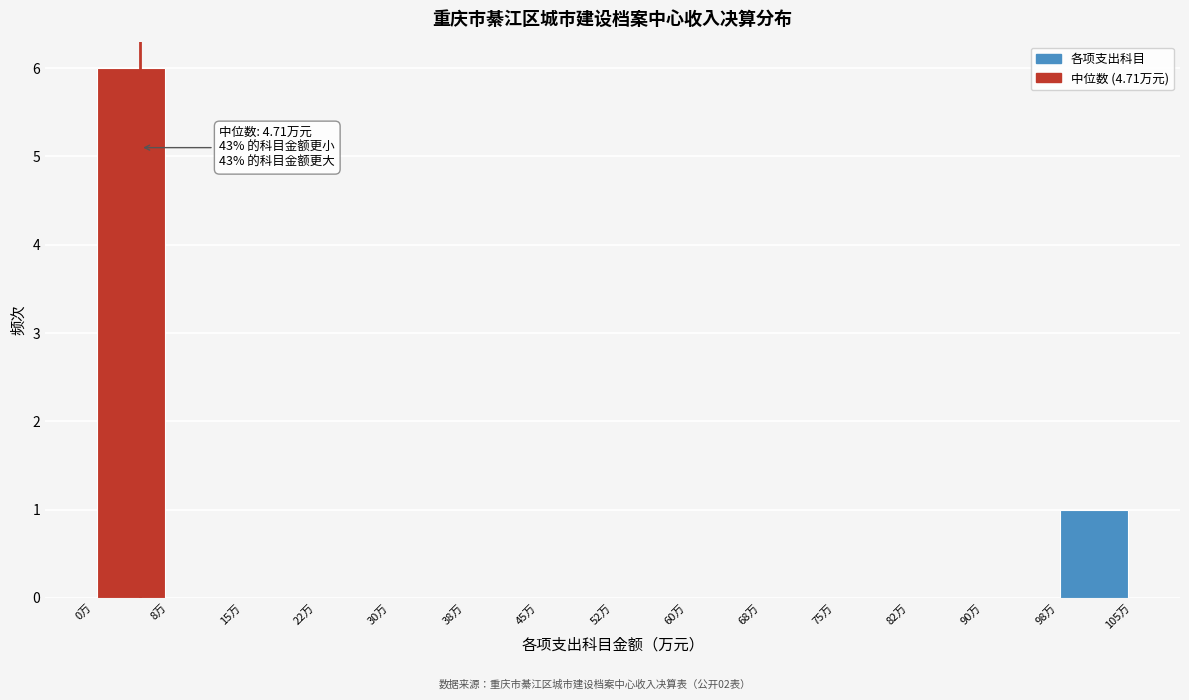

Over which range of the x-axis is the bar tallest?

0.0 to 7.5